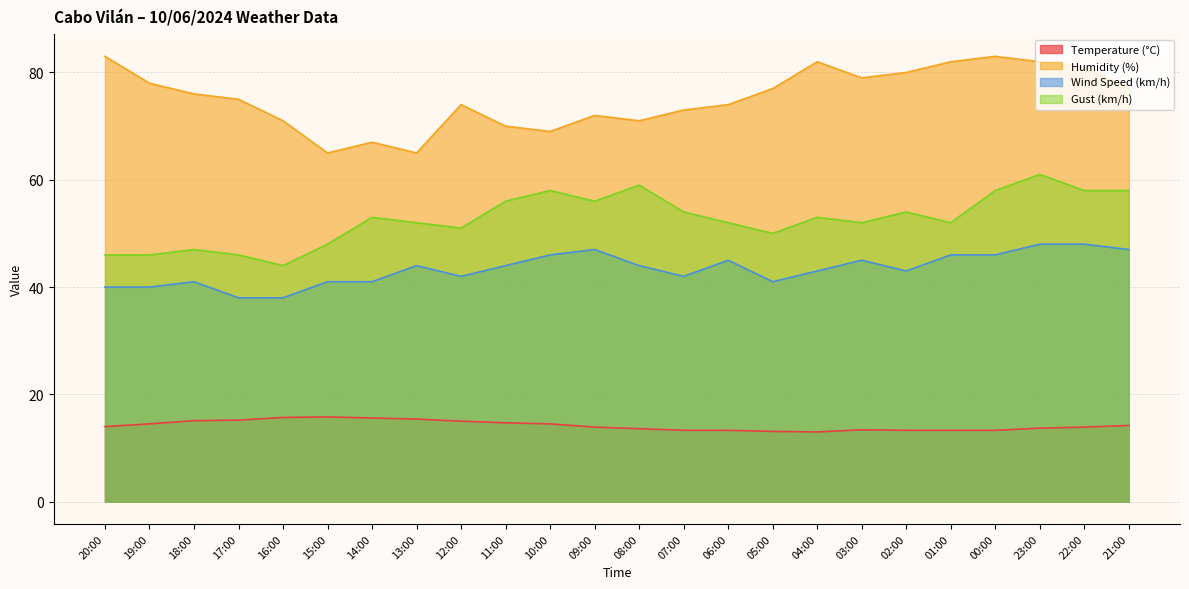

True or false: Gust (km/h) and Wind Speed (km/h) intersect in this chart.

False